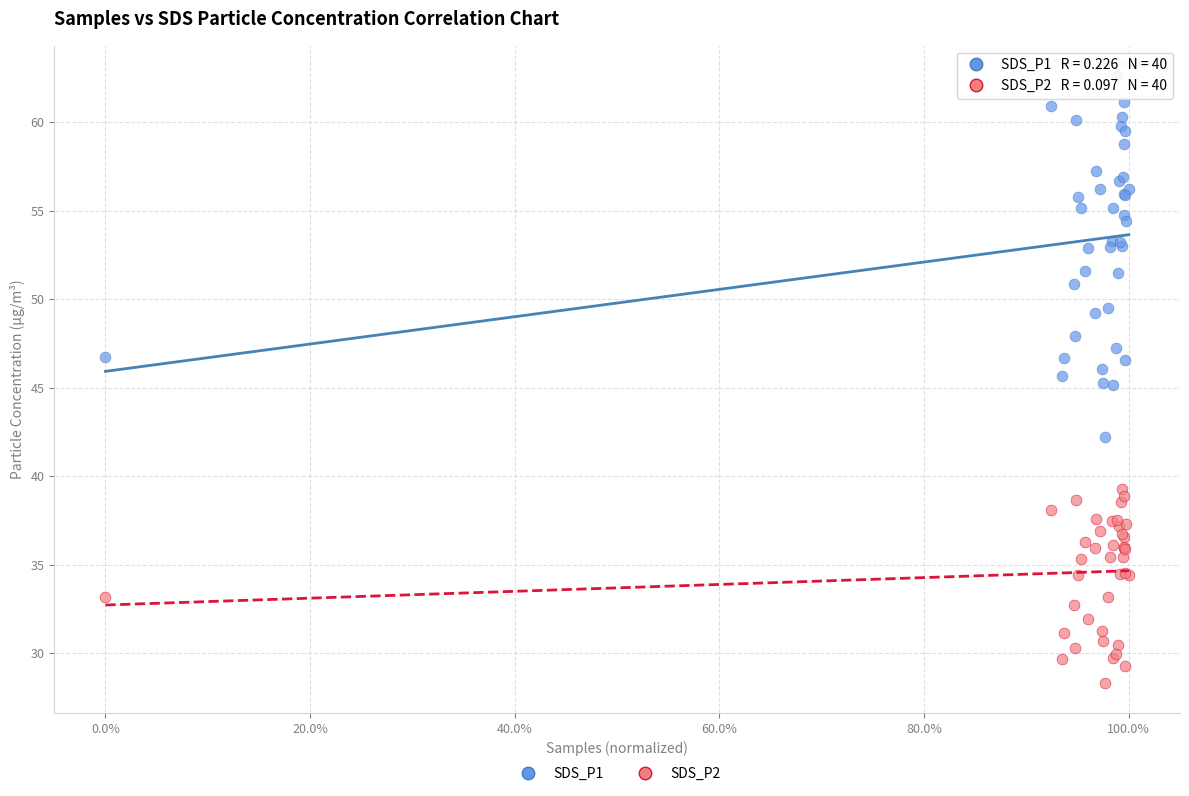

Which series contains the highest Y value?

SDS_P1